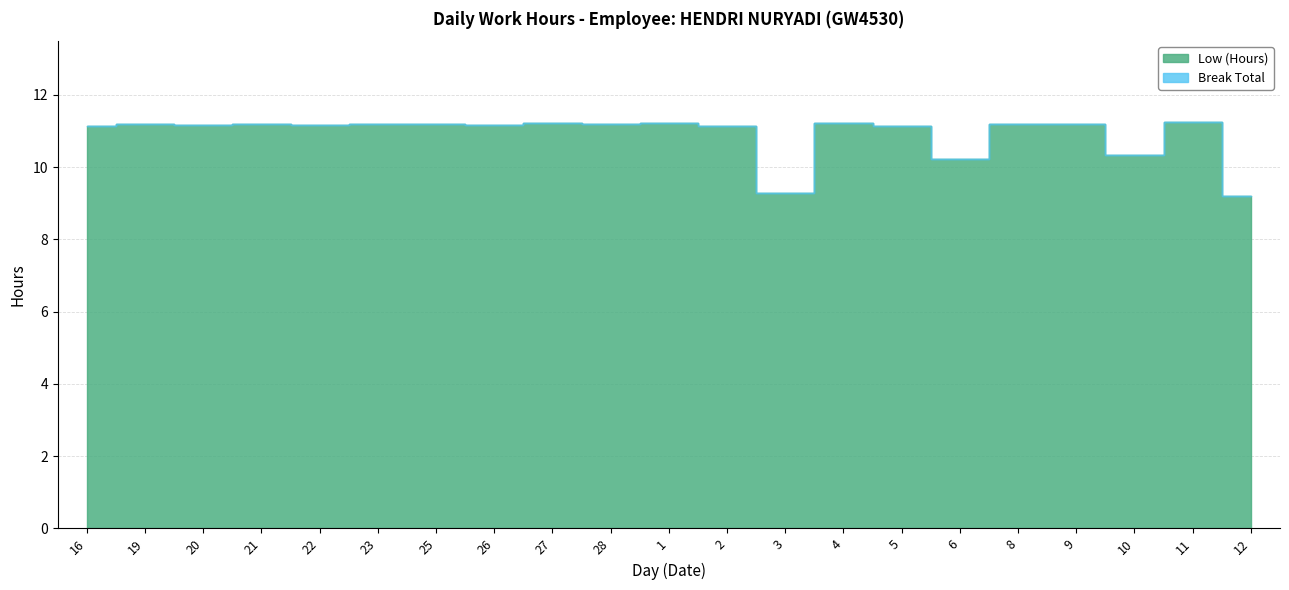

At which category does the chart reach its minimum across all series?

12